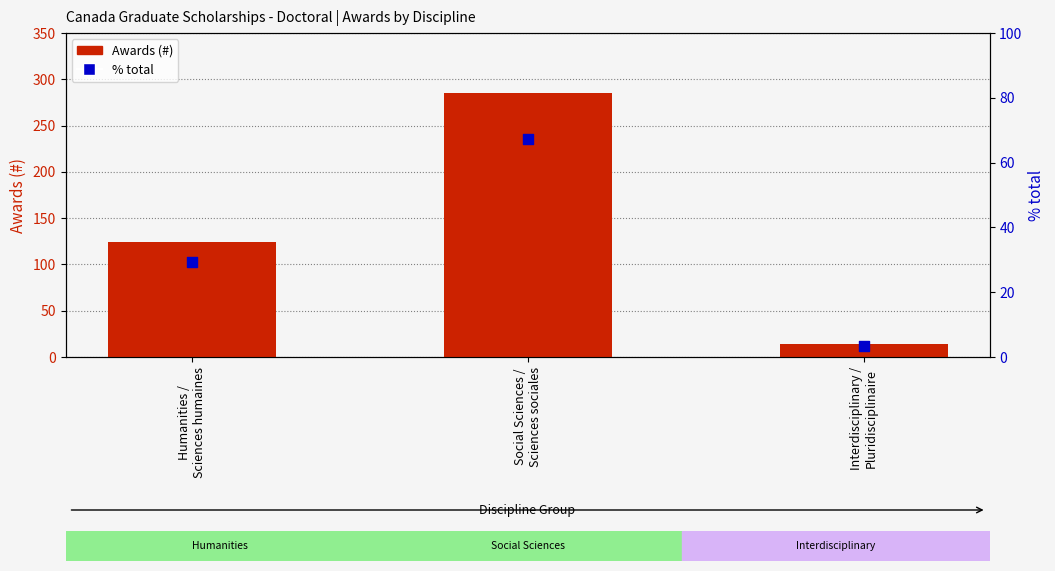

At how many categories does at least one series exceed 249?

1